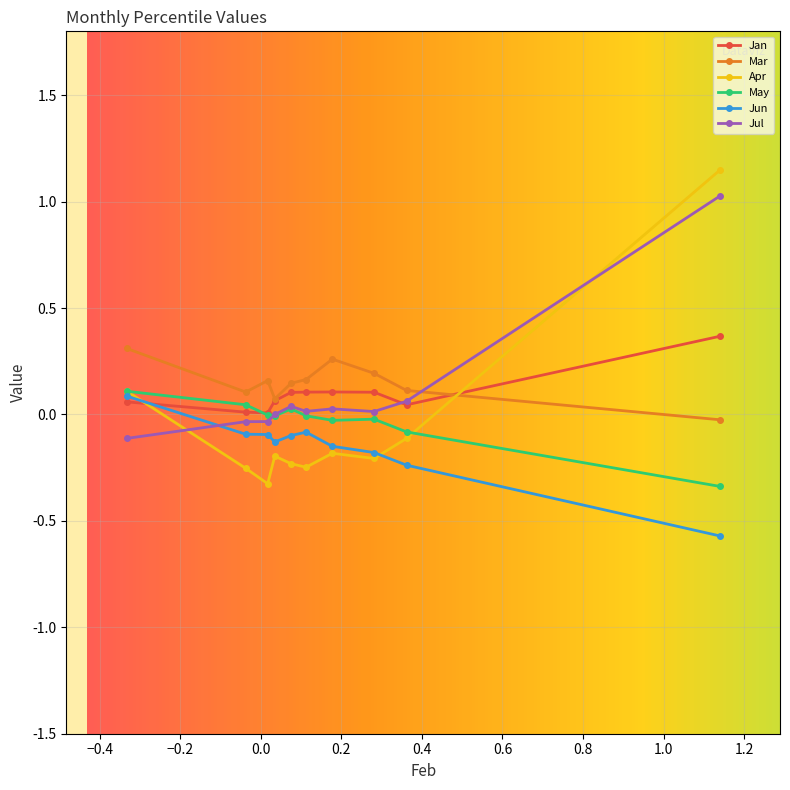

List the labels in order of Mar value, smallest first.

pct05, pct65, pct85, pct15, pct55, pct75, pct45, pct25, pct35, pct95